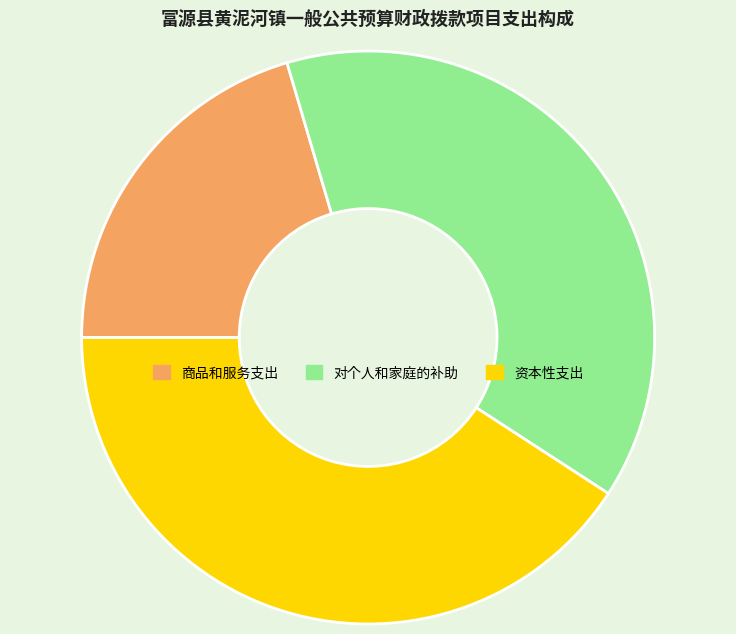

Which slice is the smallest?

商品和服务支出